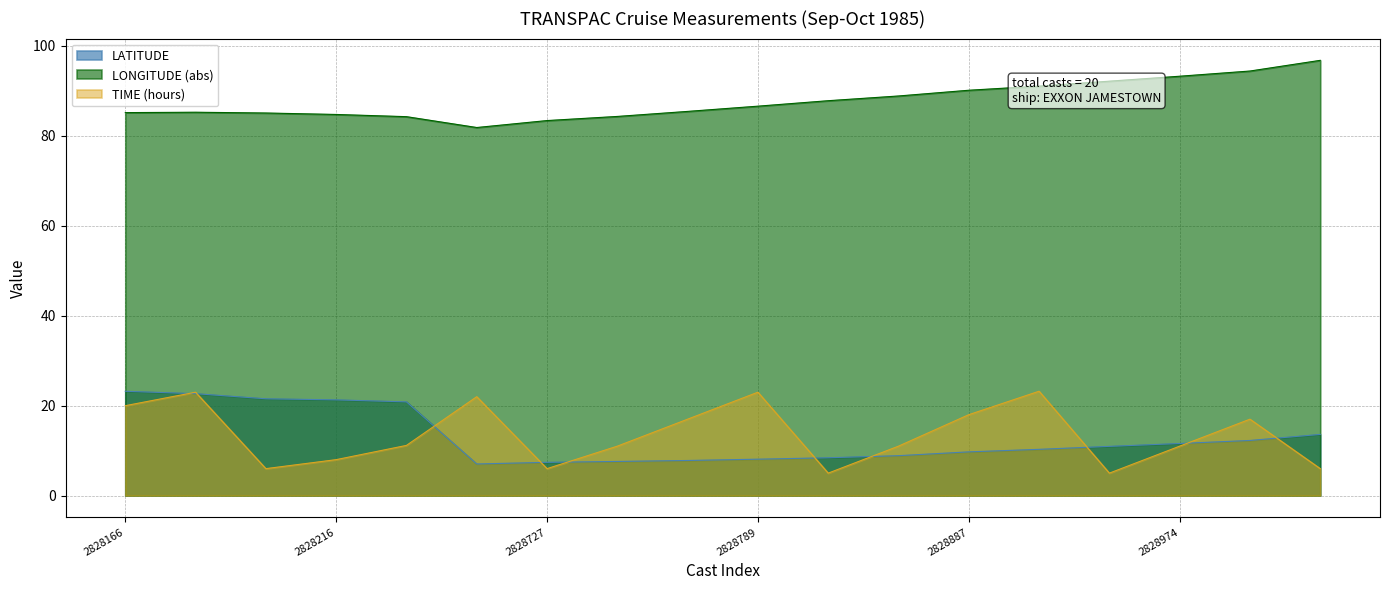

What is the highest value of the LATITUDE series?

23.2